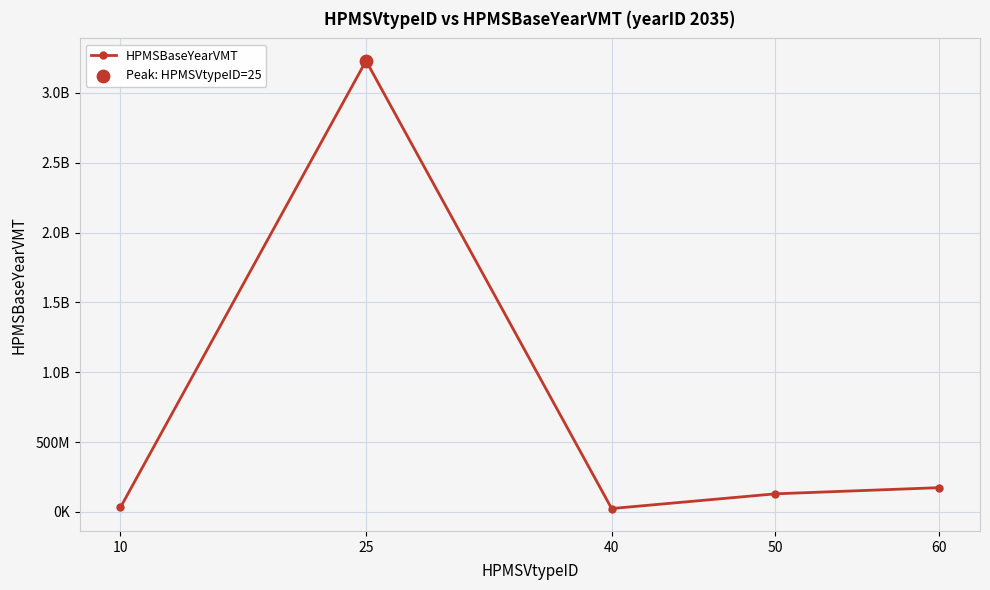

Does the chart have visible grid lines?

Yes